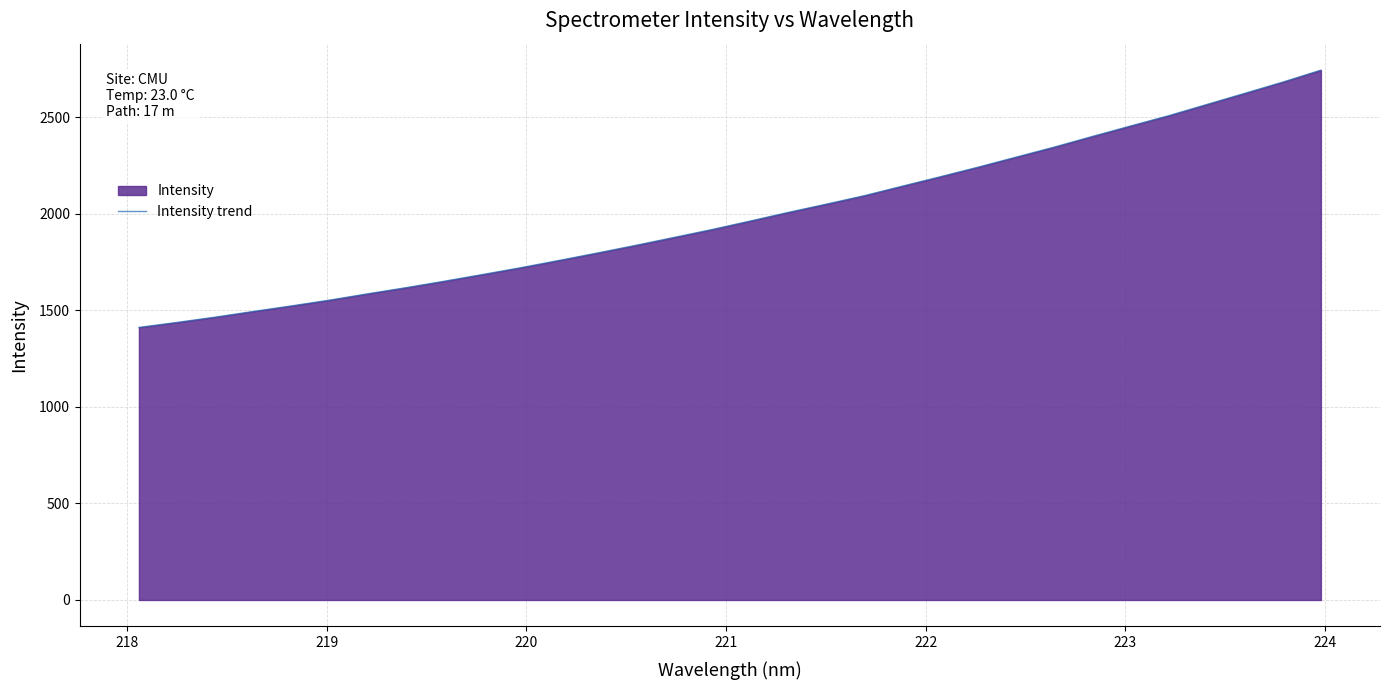

What is the difference between the maximum and minimum values?

1332.5